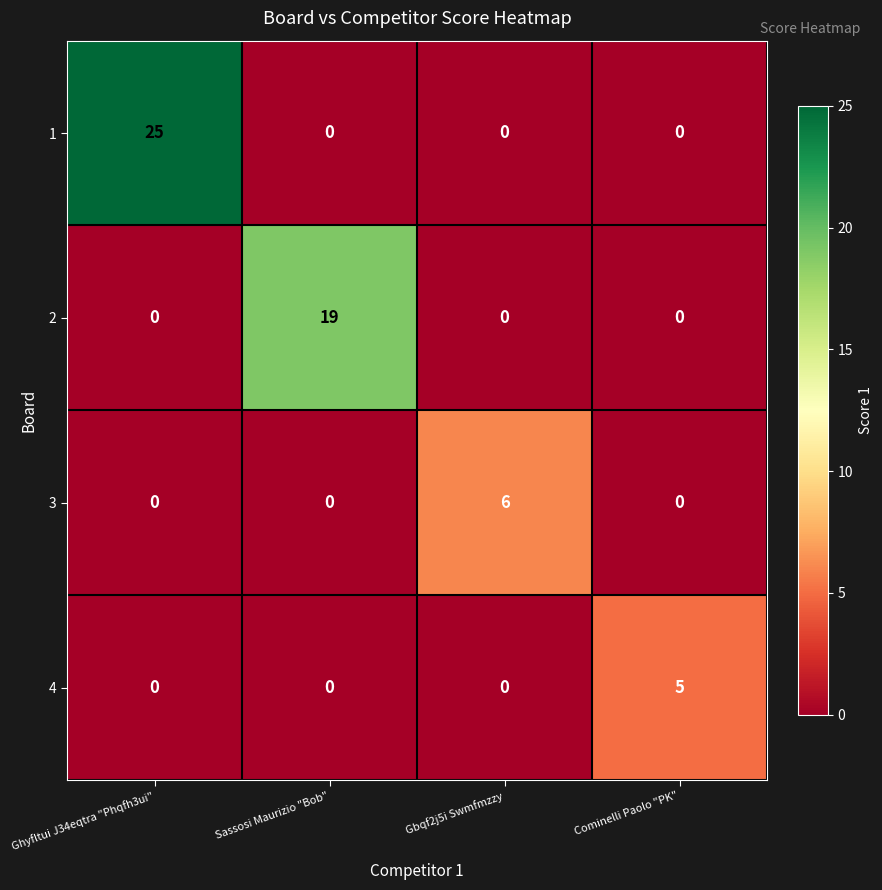

Which category has the highest value in the 2 series?

Sassosi Maurizio "Bob"